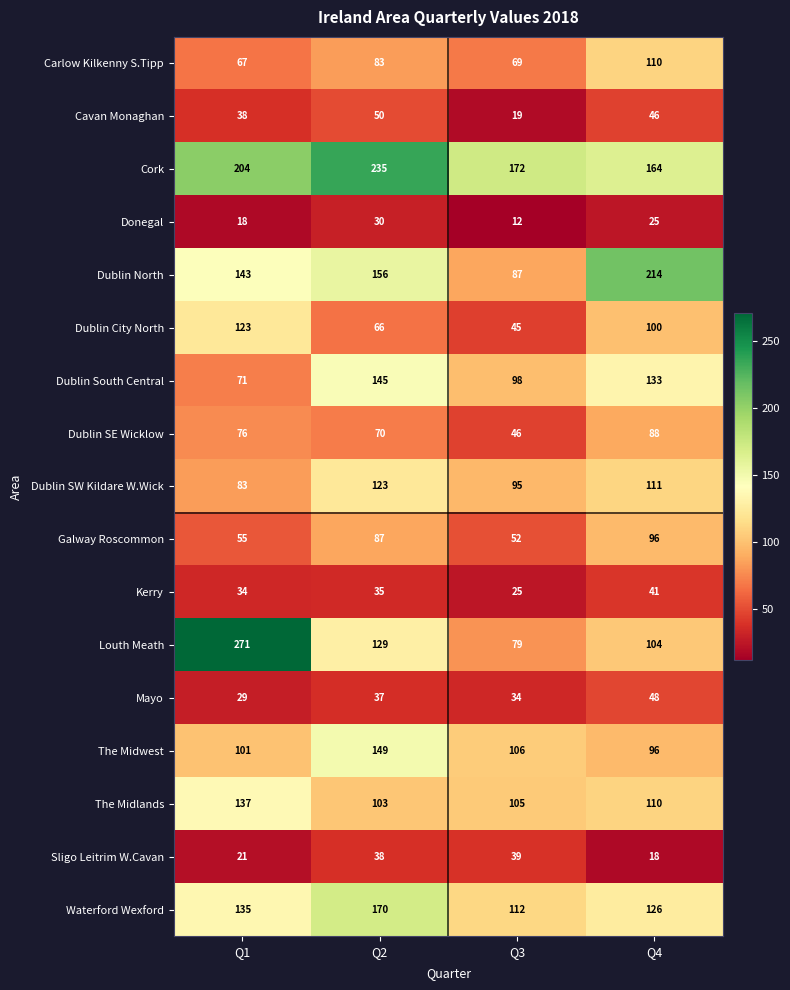

The Dublin North series shows 127 at Q3. True or false?

False